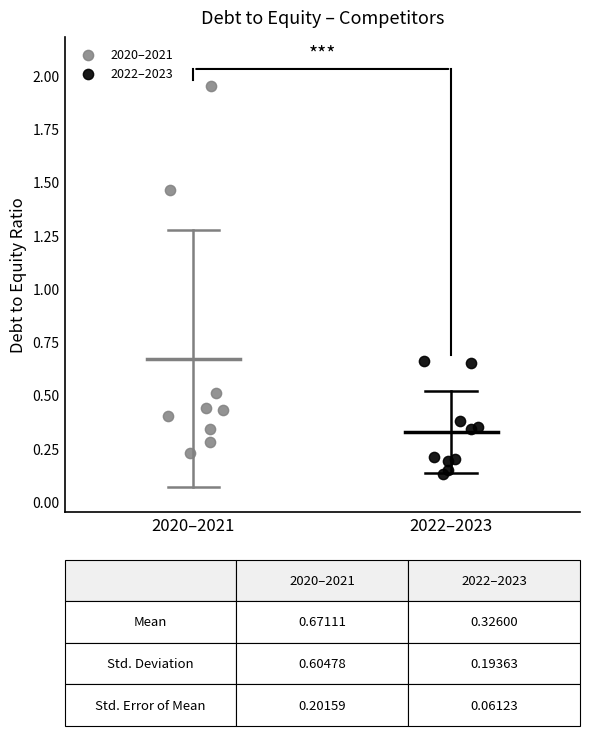

Which series reaches the minimum Y coordinate?

2022–2023